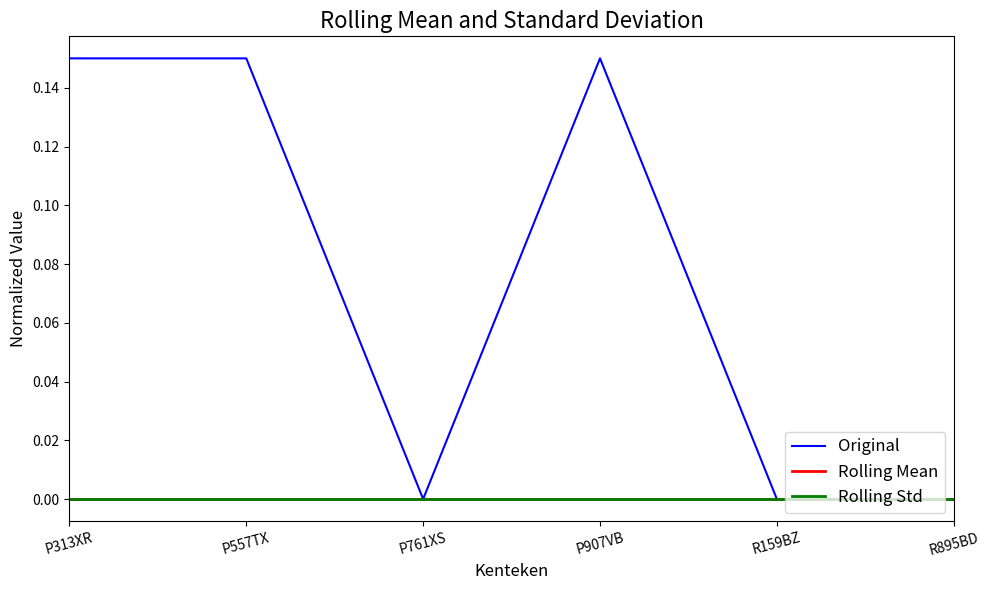

Does the chart display data point markers on the line(s)?

No